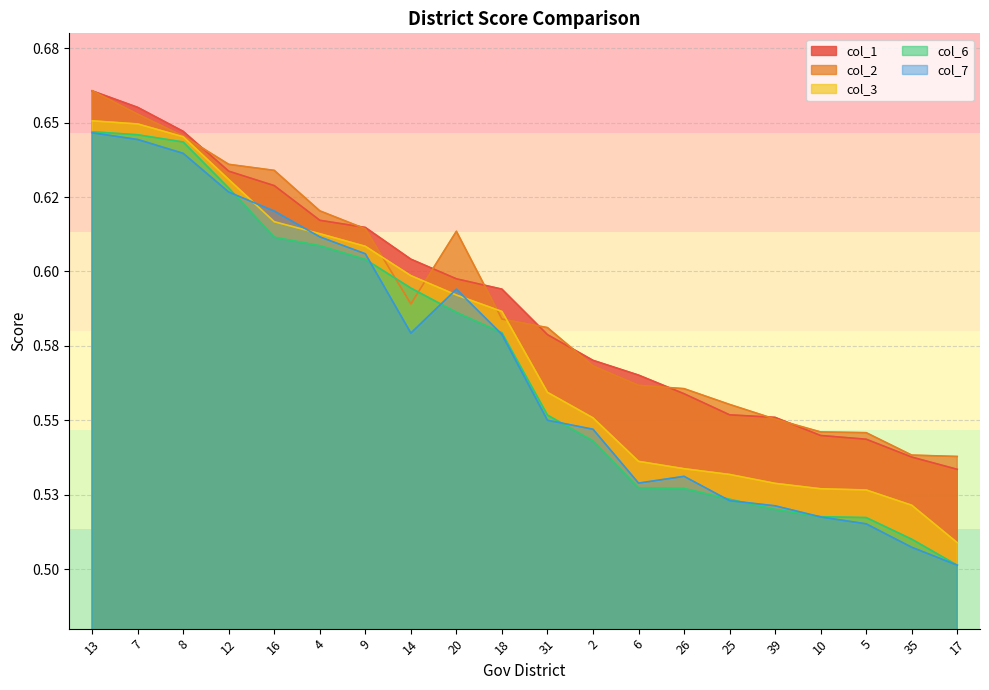

Reading left to right, list all the values displayed in this chart.

col_1: 0.7	0.7	0.6	0.6	0.6	0.6	0.6	0.6	0.6	0.6	0.6	0.6	0.6	0.6	0.6	0.6	0.5	0.5	0.5	0.5
col_2: 0.7	0.7	0.6	0.6	0.6	0.6	0.6	0.6	0.6	0.6	0.6	0.6	0.6	0.6	0.6	0.6	0.5	0.5	0.5	0.5
col_3: 0.7	0.6	0.6	0.6	0.6	0.6	0.6	0.6	0.6	0.6	0.6	0.6	0.5	0.5	0.5	0.5	0.5	0.5	0.5	0.5
col_6: 0.6	0.6	0.6	0.6	0.6	0.6	0.6	0.6	0.6	0.6	0.6	0.5	0.5	0.5	0.5	0.5	0.5	0.5	0.5	0.5
col_7: 0.6	0.6	0.6	0.6	0.6	0.6	0.6	0.6	0.6	0.6	0.6	0.5	0.5	0.5	0.5	0.5	0.5	0.5	0.5	0.5